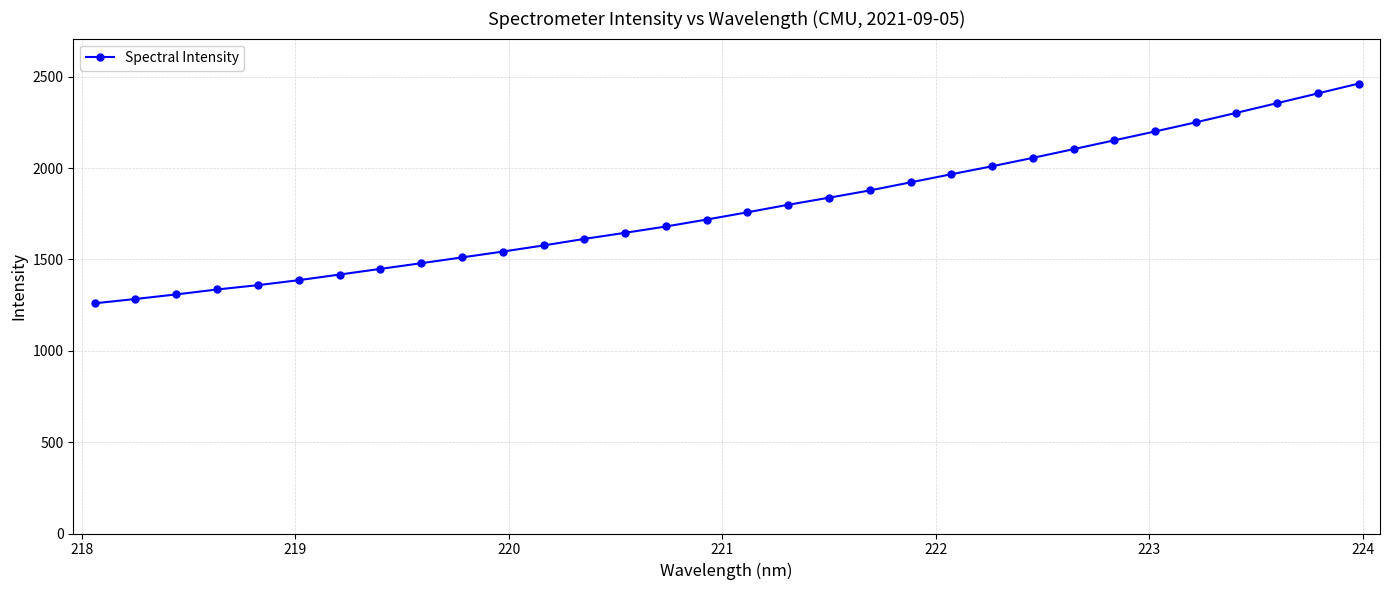

What is the value of the 5th point from the left?

1359.3